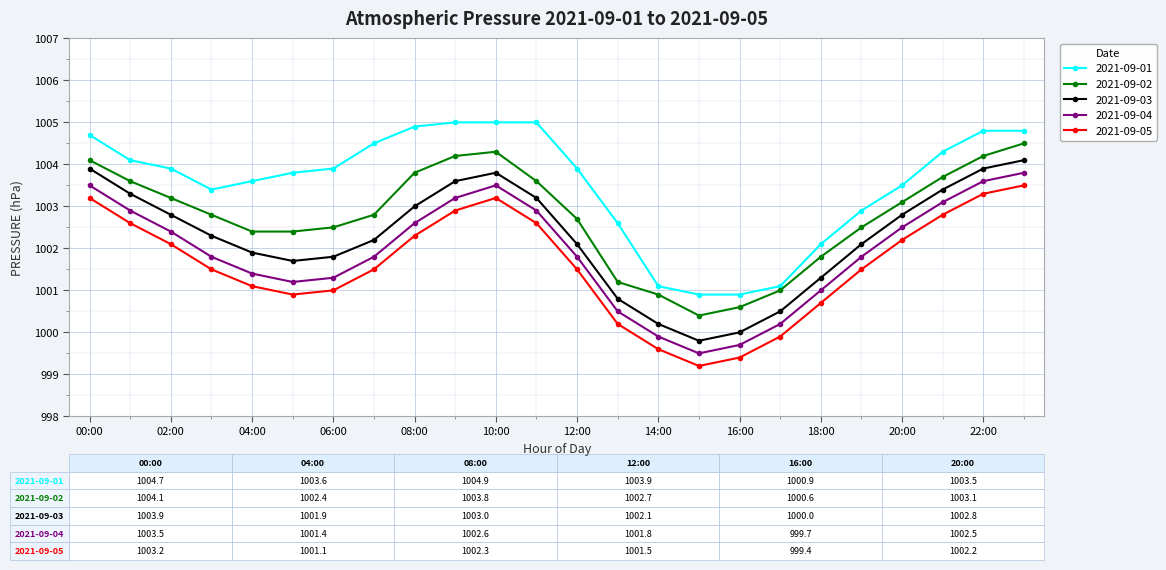

True or false: 2021-09-02 and 2021-09-01 intersect in this chart.

False